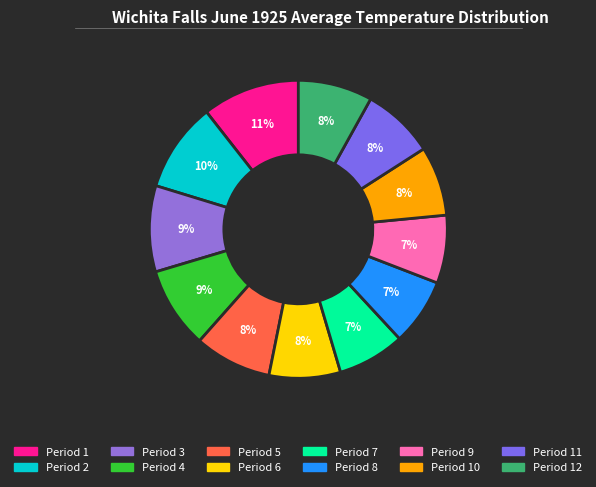

Rank the categories by value from lowest to highest.

Period 8, Period 7, Period 9, Period 10, Period 6, Period 11, Period 12, Period 5, Period 4, Period 3, Period 2, Period 1